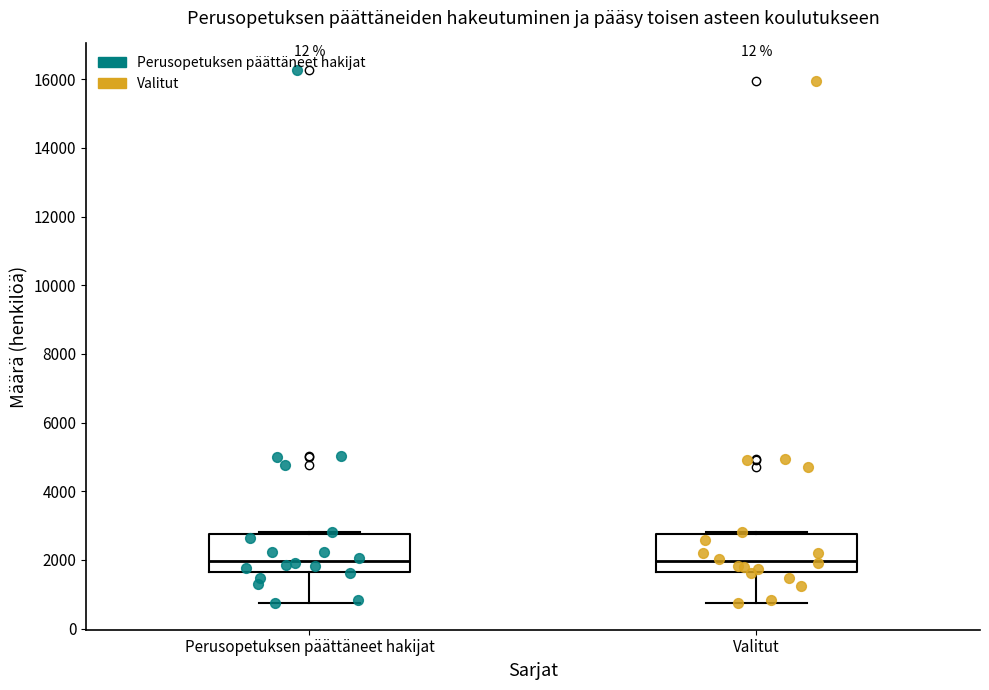

Reading left to right, read every box against the y-axis: the position of its median line, the range the box covers, and the ends of its whiskers. The values are not printed on the chart, so give them approximately, as read against the axis.

Perusopetuksen päättäneet hakijat: median 2000, box 1600 to 2800, whiskers 800 to 2800
Valitut: median 2000, box 1600 to 2800, whiskers 800 to 2800